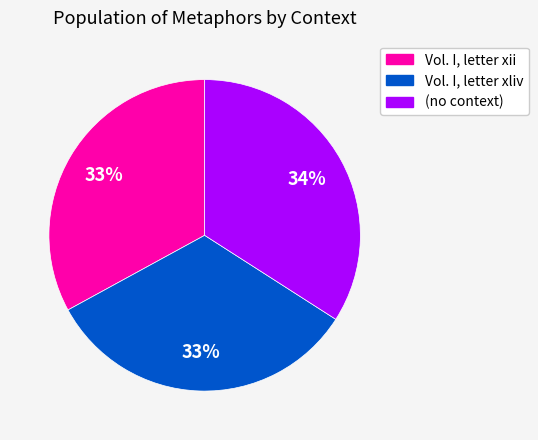

Which slice is the largest?

(no context)